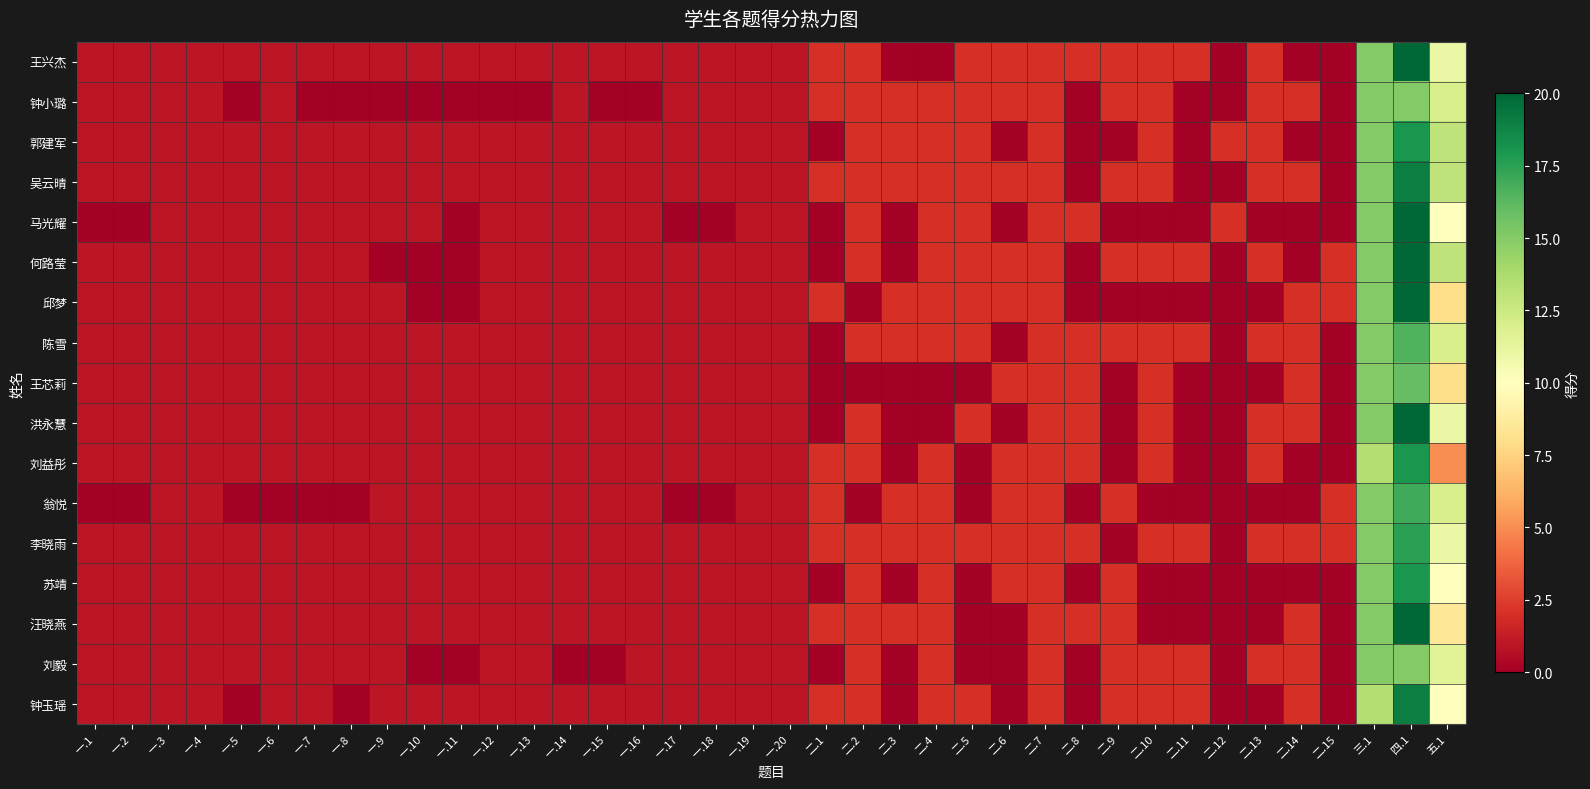

What is the difference between the highest and lowest values at 一.1?

1.0